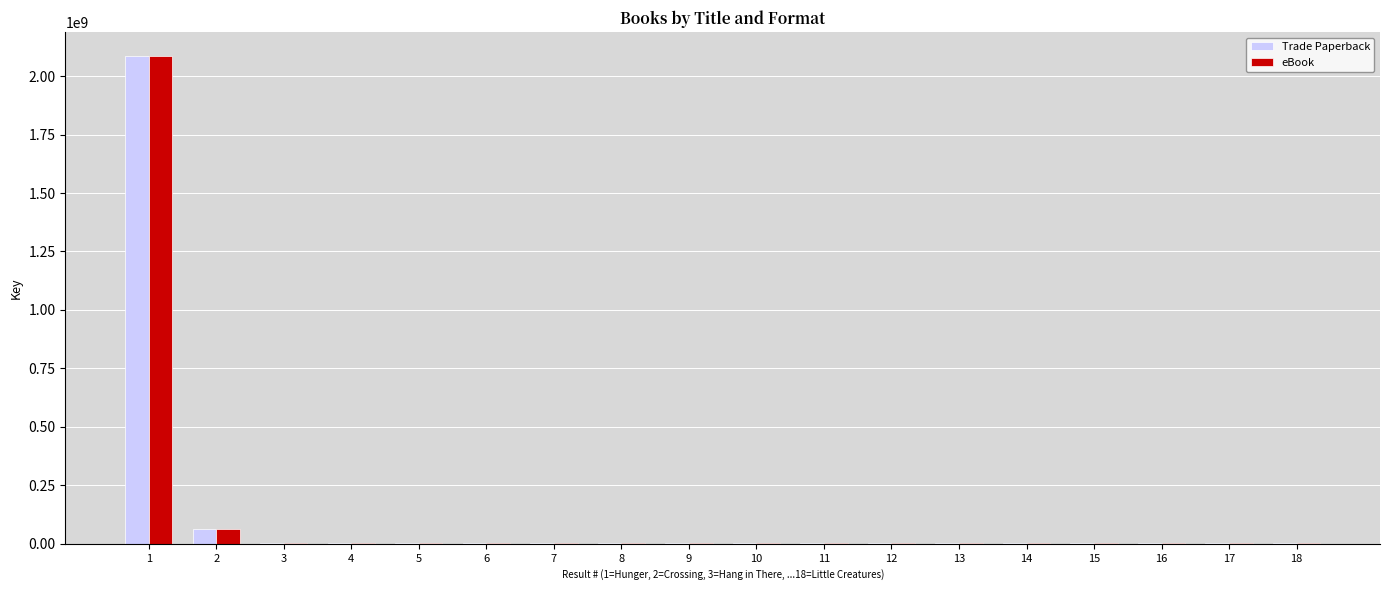

What is the sum of all eBook values?

2175778521